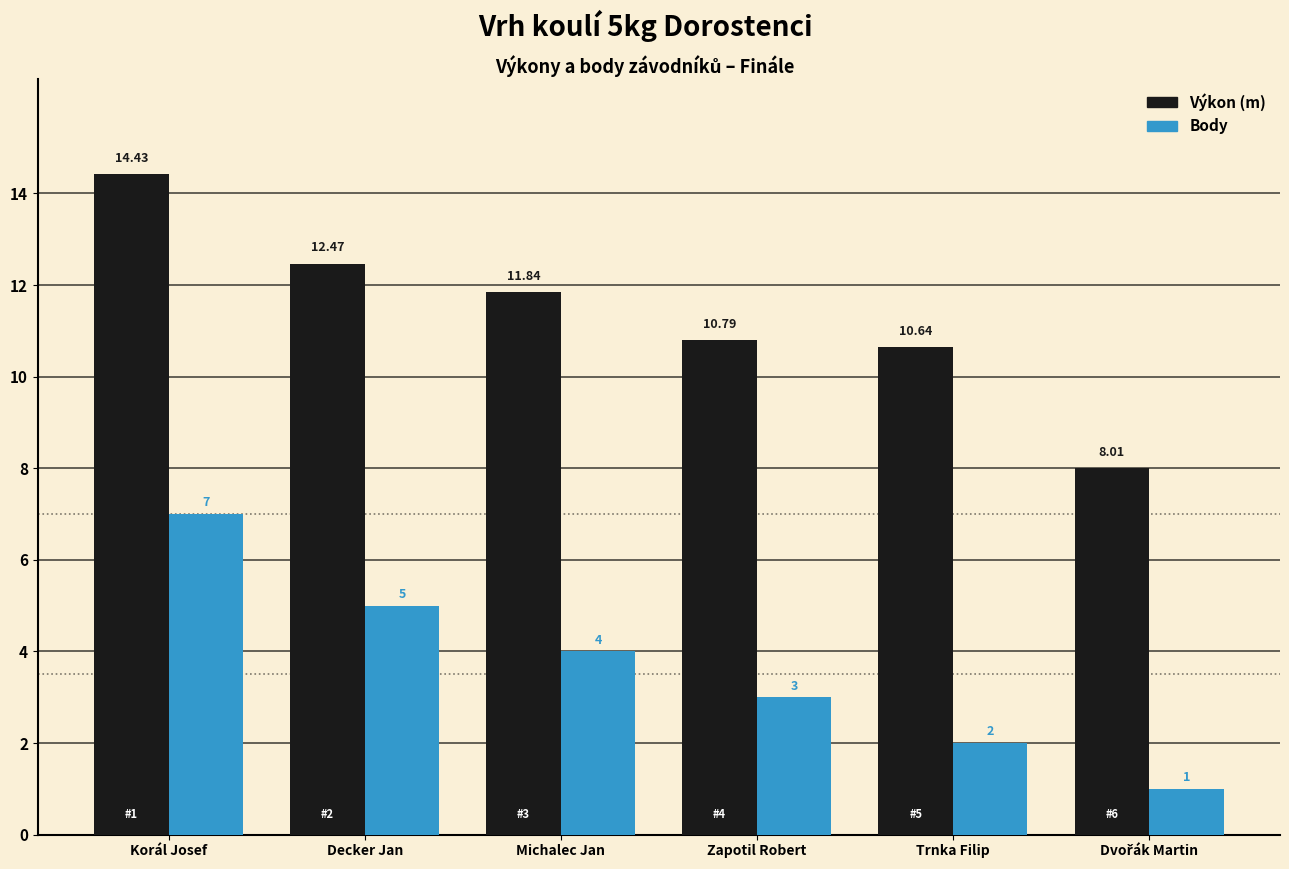

What is the total value across all series at Korál Josef?

21.4